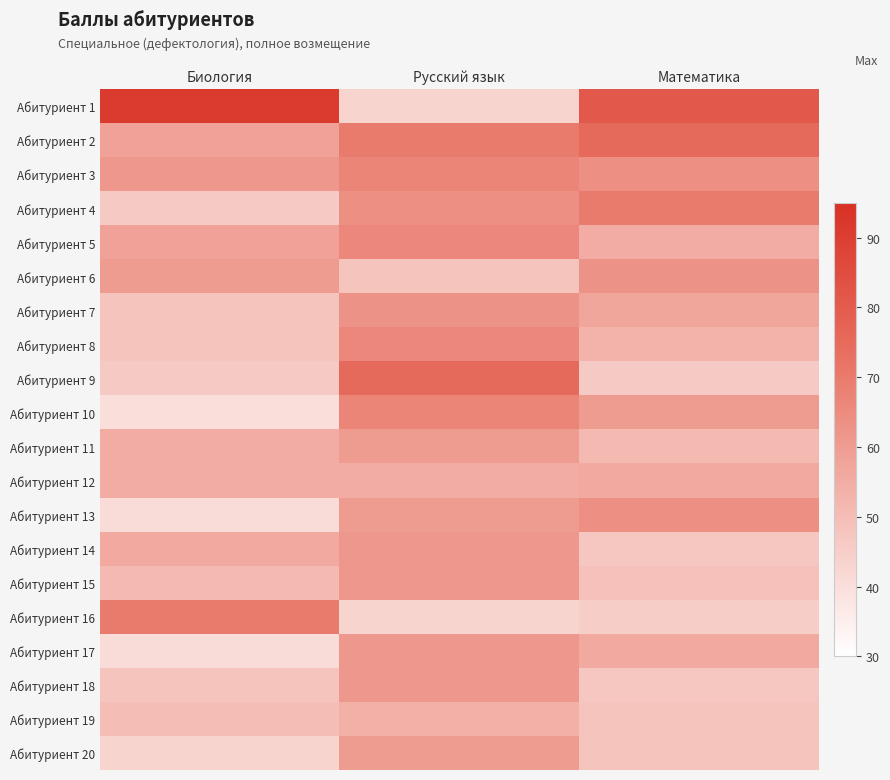

List the series in order of their peak value, lowest first.

Абитуриент 19, Абитуриент 12, Абитуриент 11, Абитуриент 20, Абитуриент 14, Абитуриент 15, Абитуриент 17, Абитуриент 18, Абитуриент 6, Абитуриент 7, Абитуриент 13, Абитуриент 5, Абитуриент 8, Абитуриент 3, Абитуриент 10, Абитуриент 4, Абитуриент 16, Абитуриент 2, Абитуриент 9, Абитуриент 1